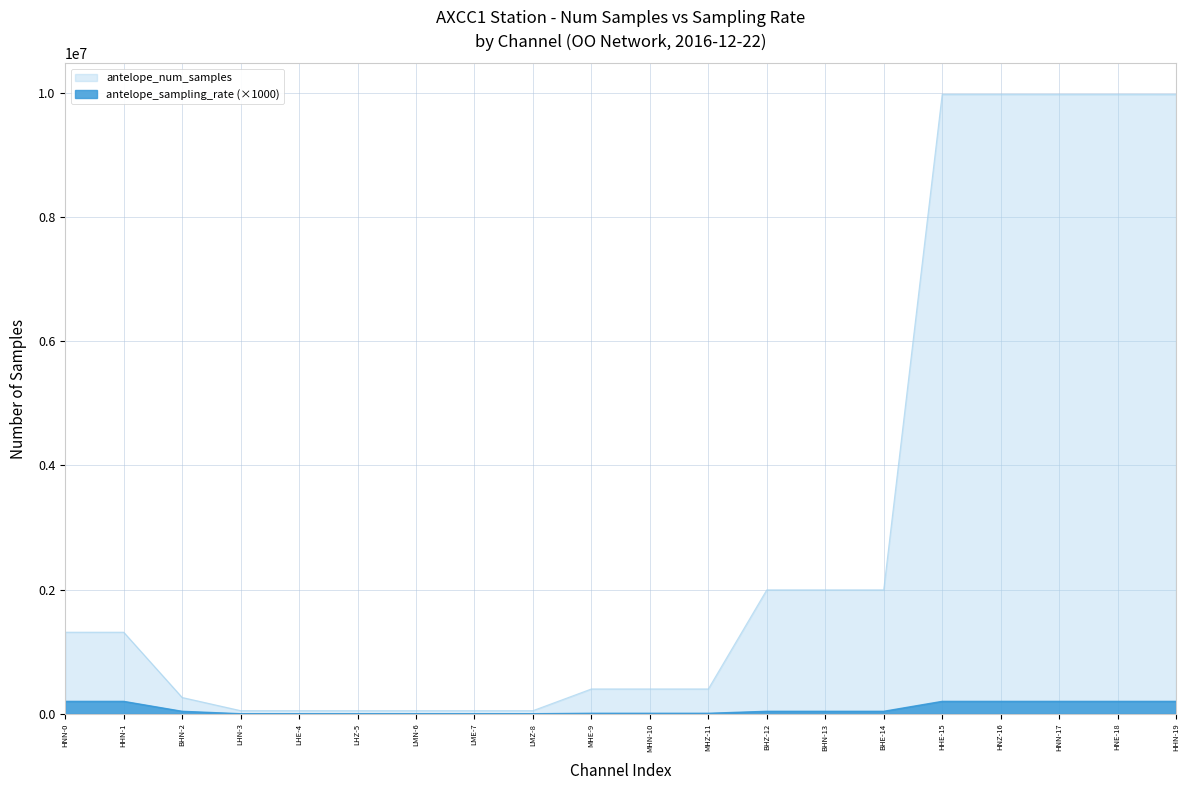

What is the average value of the antelope_sampling_rate series?

79500